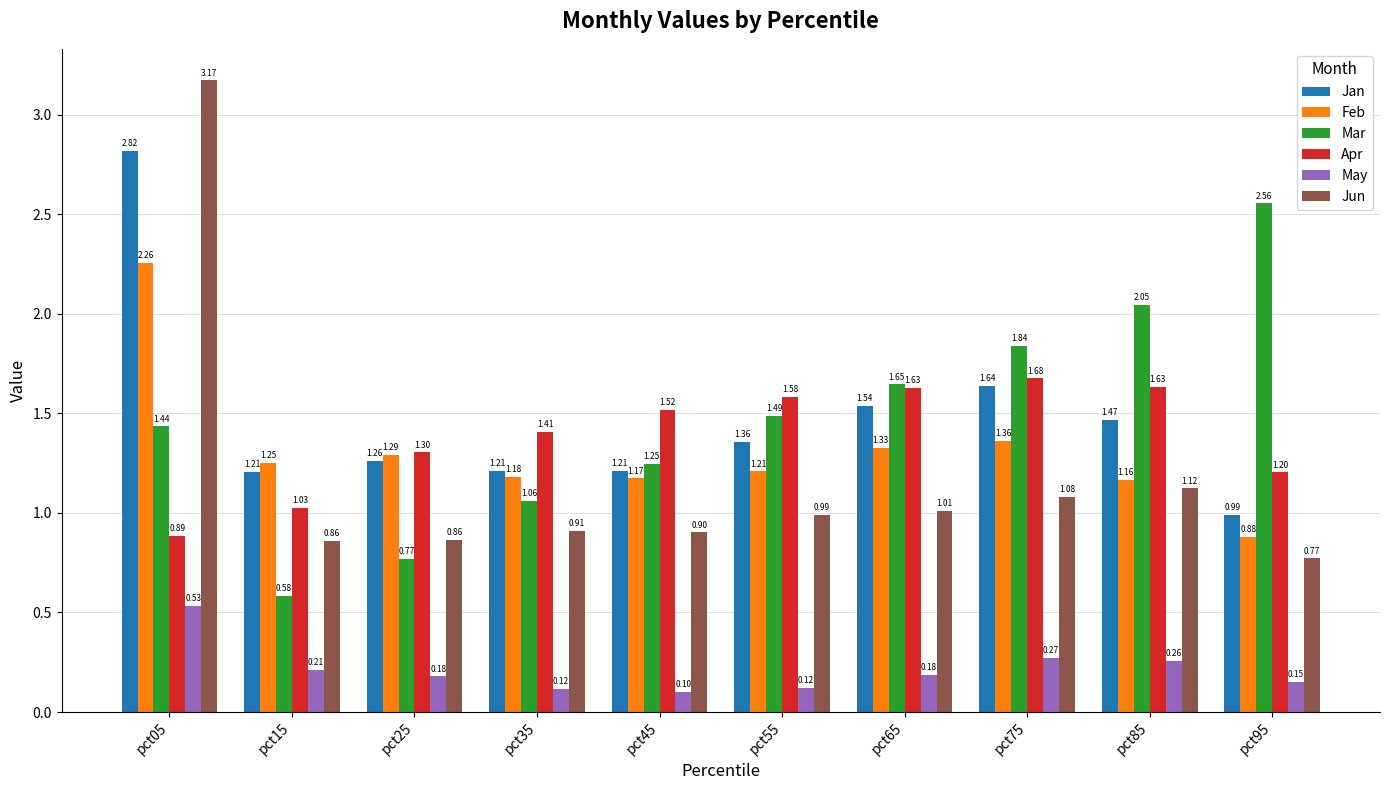

Which series changed the most between pct55 and pct95?

Mar